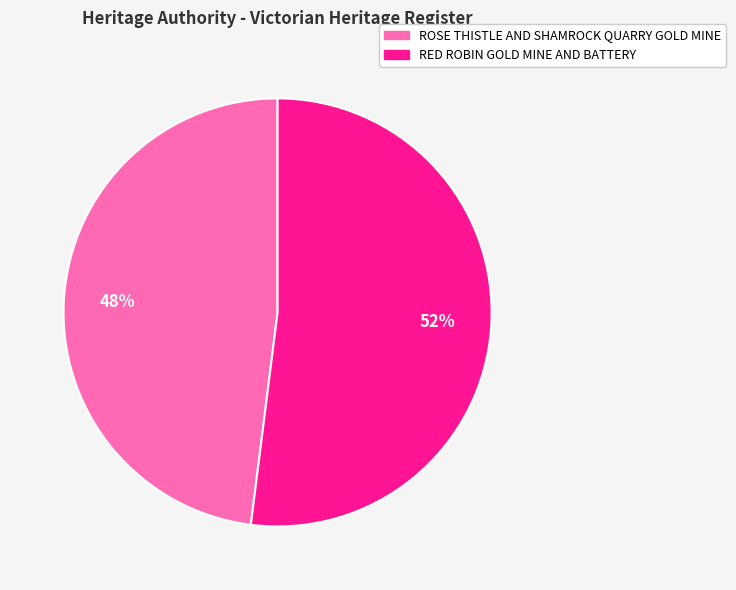

How many slices are in this pie chart?

2